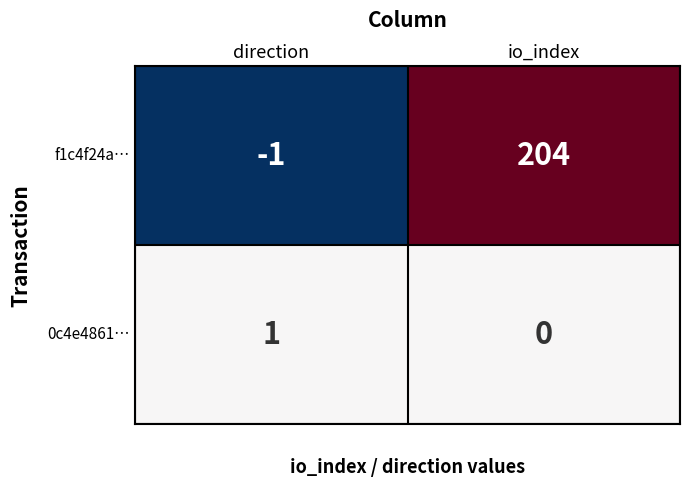

Reading left to right, transcribe all the data shown in this chart.

f1c4f24a…: -1	204
0c4e4861…: 1	0